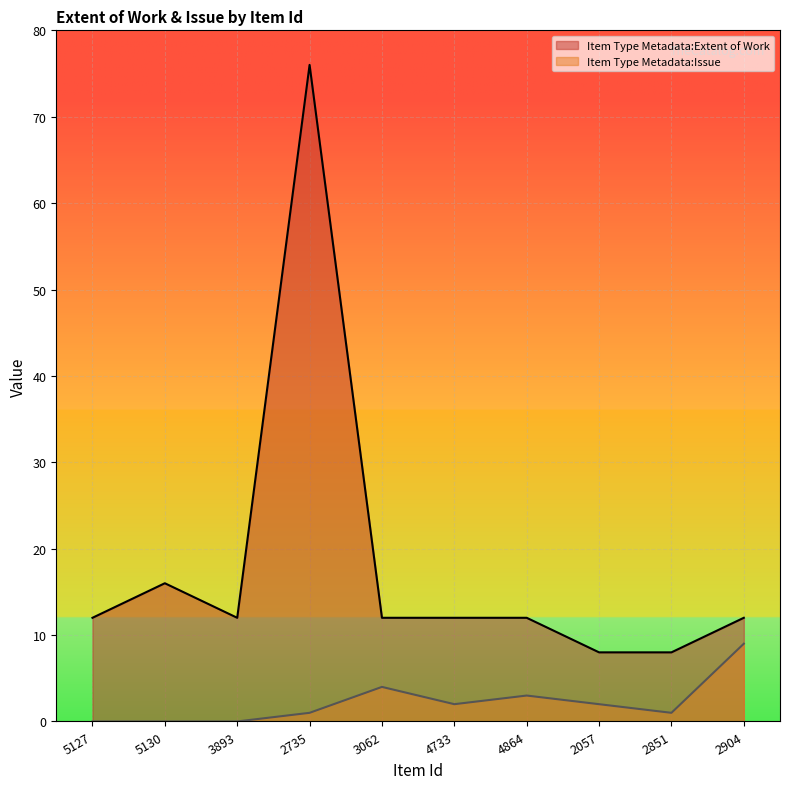

Which category has the lowest value in the Item Type Metadata:Issue series?

5127